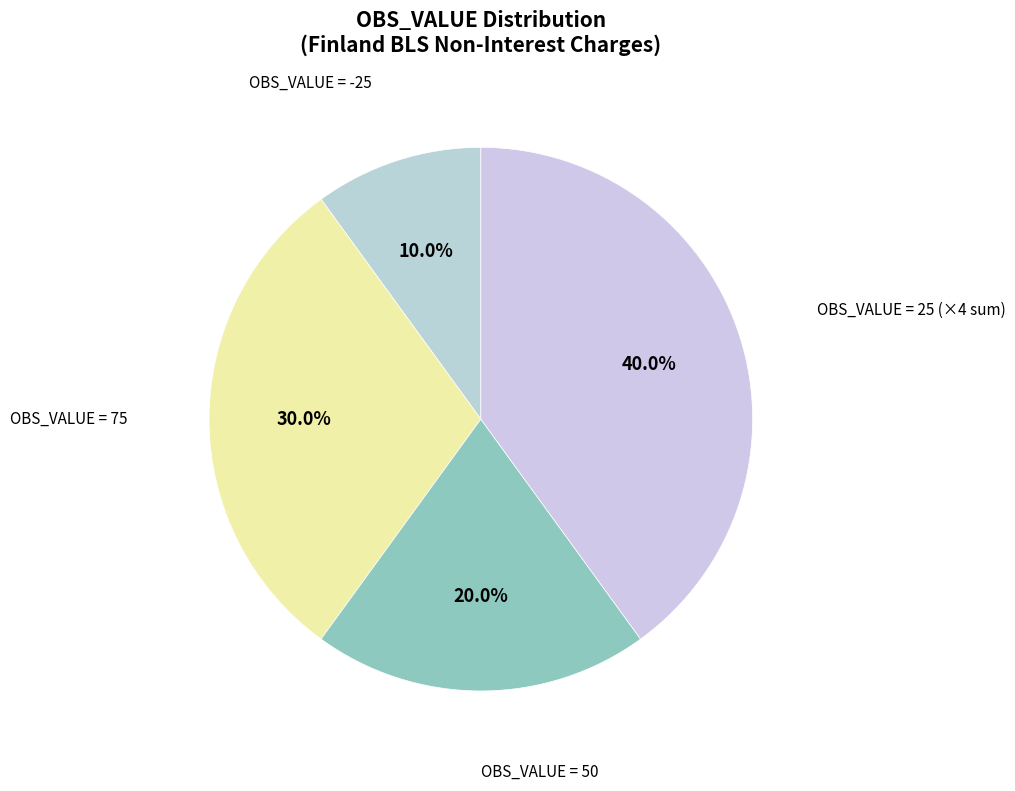

Is there a majority slice in this chart?

No